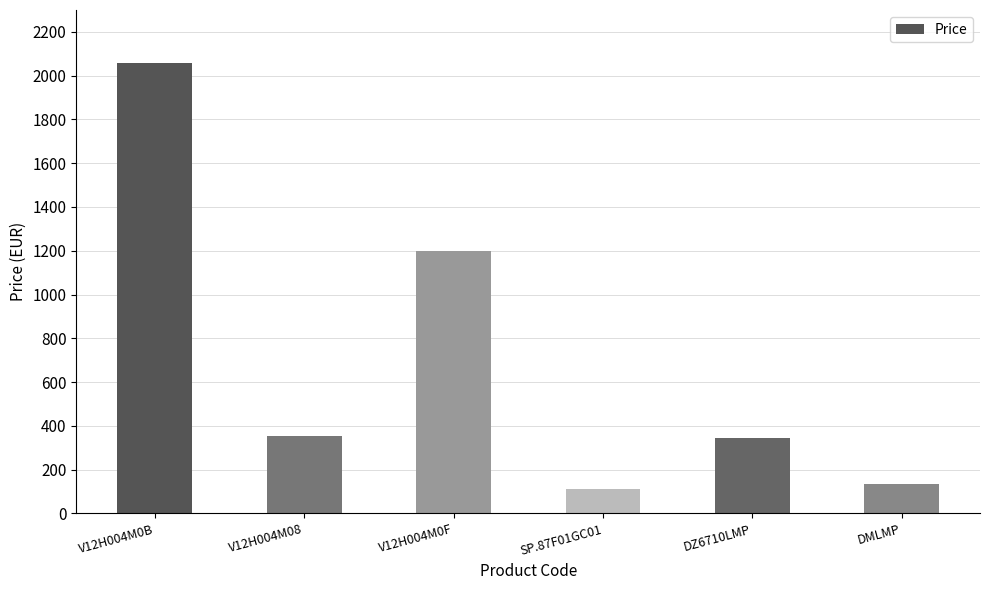

What is the average value?

700.6